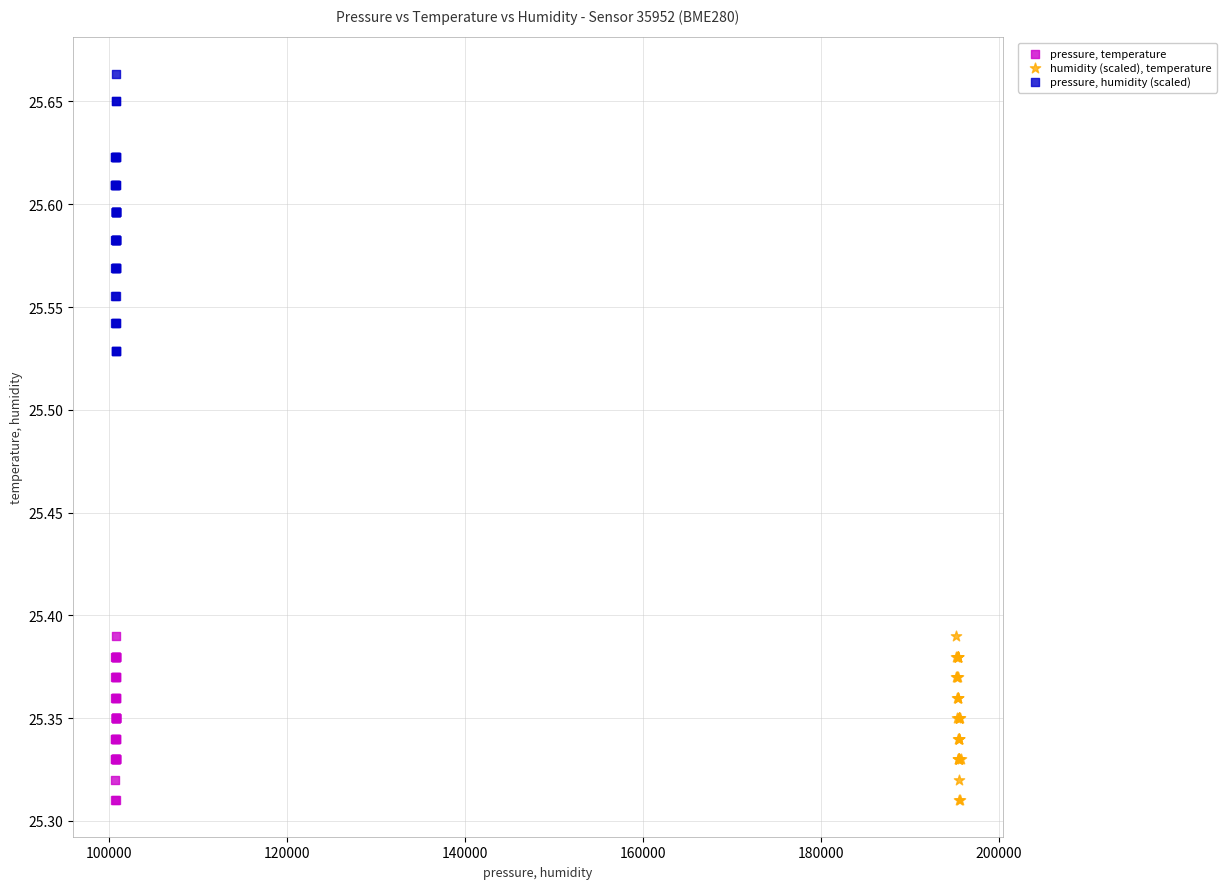

Which series has the widest spread of Y values?

pressure, humidity (scaled)